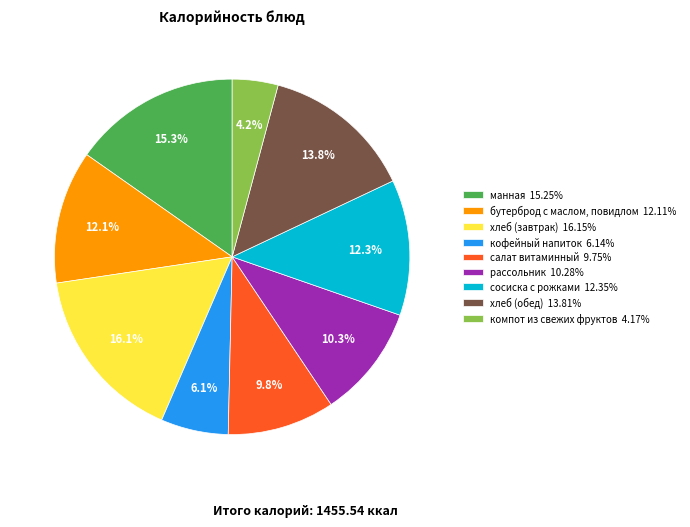

To the nearest percent, what is the difference between the кофейный напиток and сосиска с рожками slice percentages?

6%